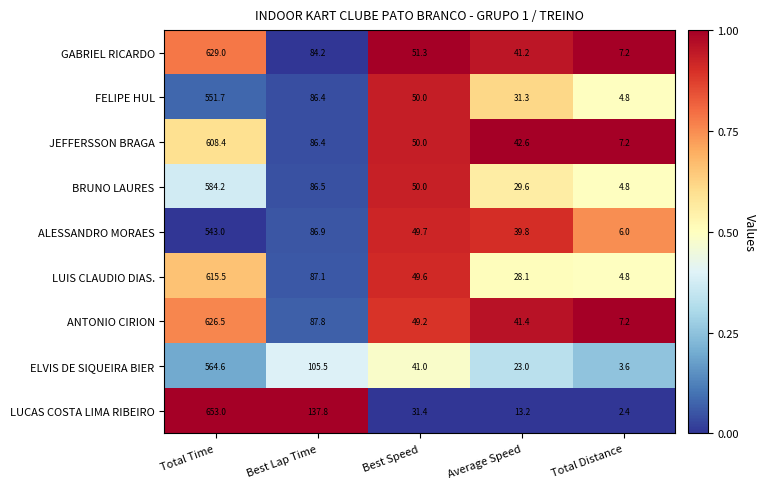

What is the average value of the ALESSANDRO MORAES series?

145.1